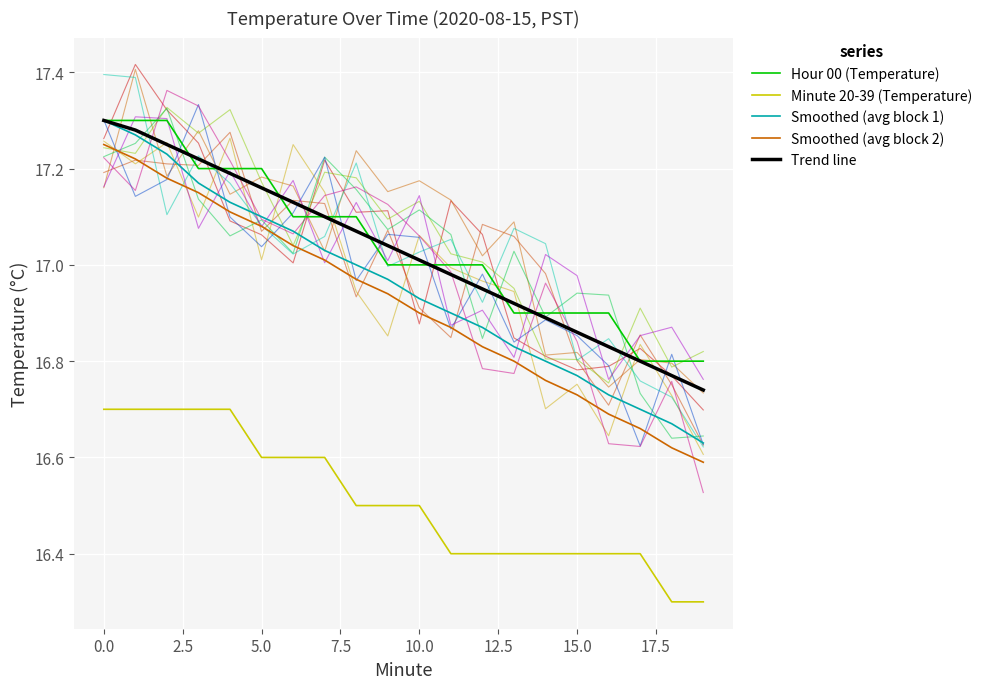

How many series are shown in this chart?

5